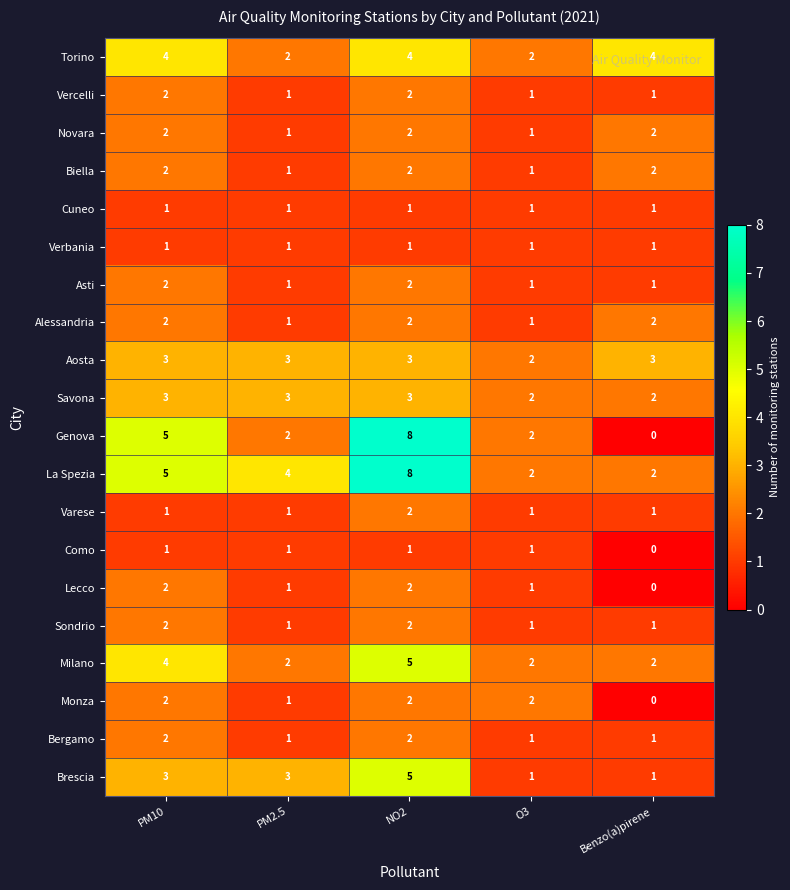

What is the difference between the Genova values at PM10 and PM2.5?

3